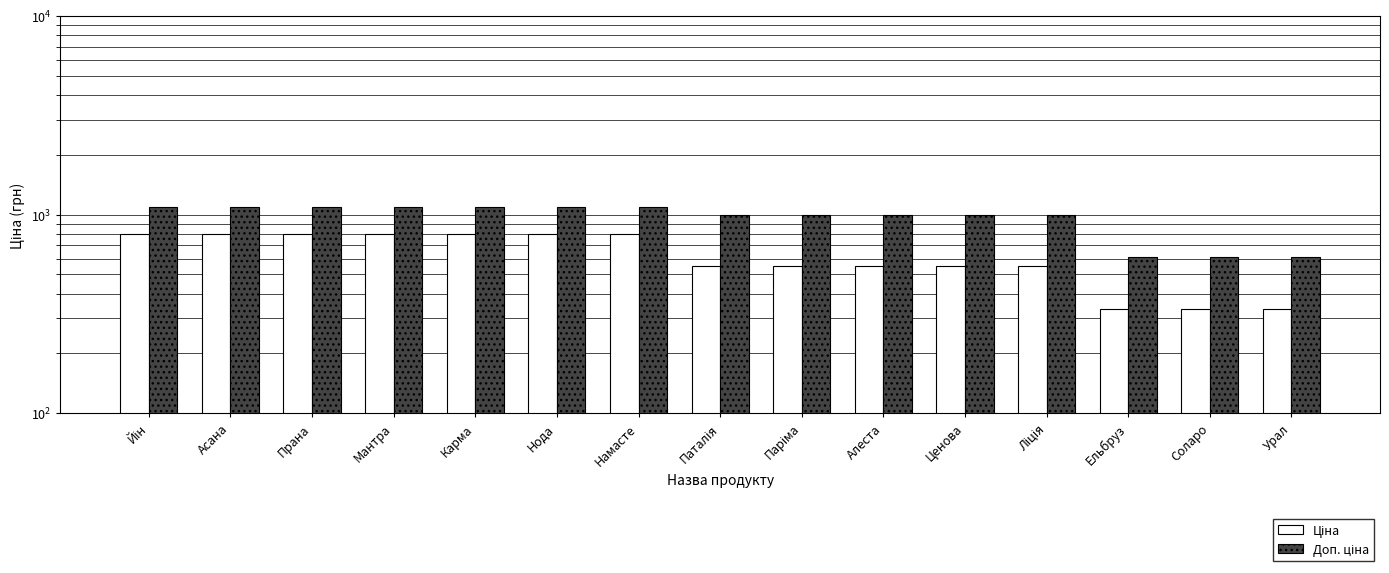

At which label does Доп. ціна first exceed 997?

Йін